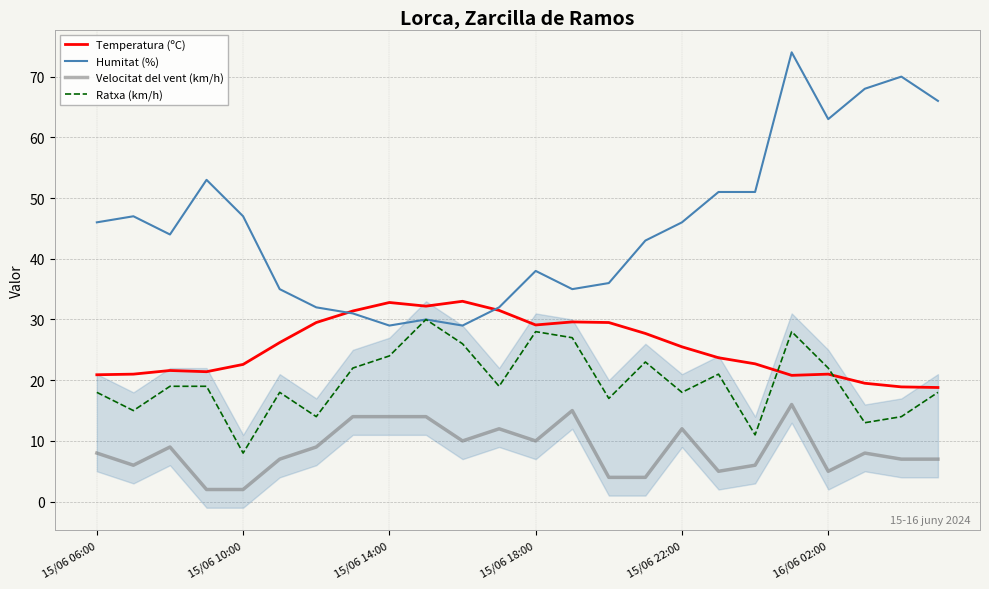

True or false: Humitat (%) and Velocitat del vent (km/h) cross at least once.

False